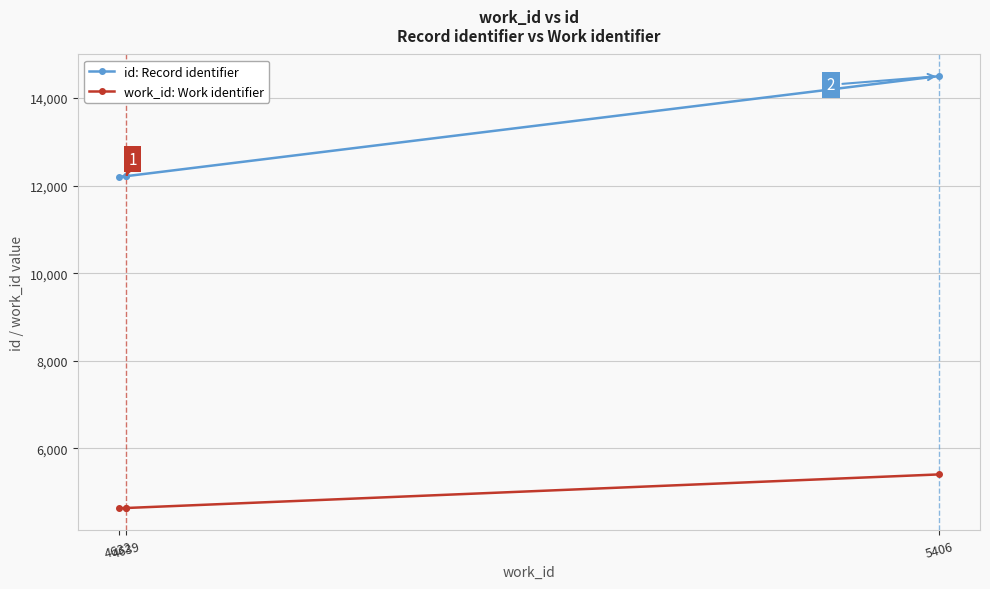

Which category has the lowest value across all series?

4632